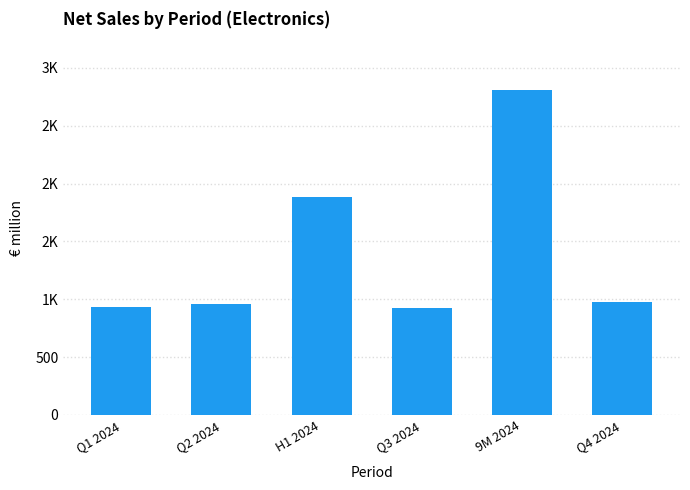

Does the chart contain any negative values?

No